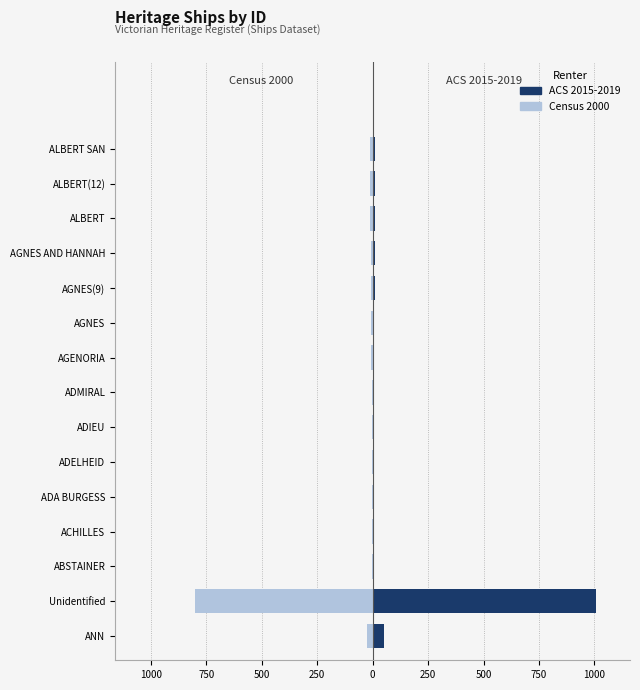

Reading right to left, list all the values displayed in this chart.

Census 2000: -12	-11	-10	-9	-8	-7	-6	-5	-5	-4	-3	-2	-1	-800	-24
ACS 2015-2019: 13	12	11	10	9	8	7	6	5	4	3	2	1	1009	51